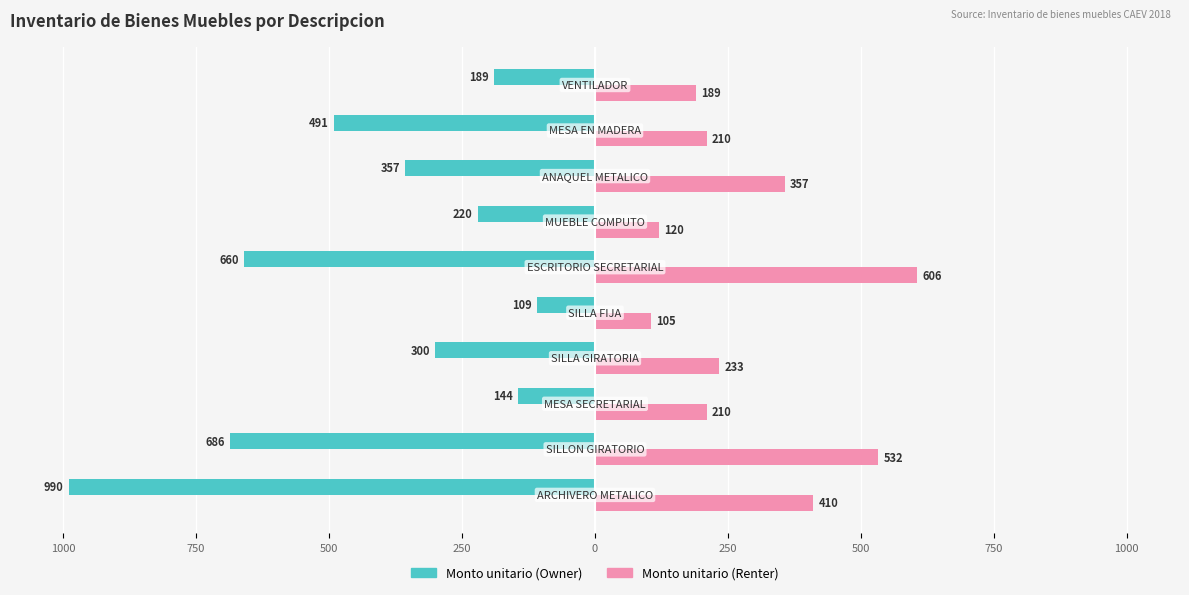

Which series has the largest range (max minus min)?

Monto unitario (Owner)